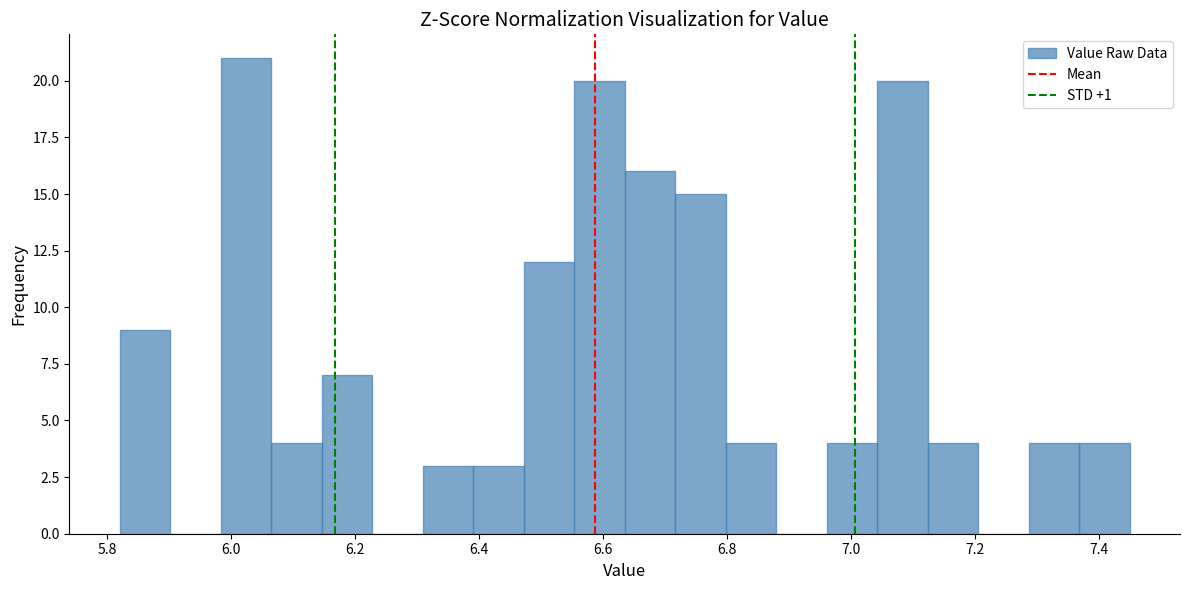

Reading left to right, list every bar in this chart as the range it spans on the x-axis followed by its height. Neither the bar edges nor the heights are printed on the chart, so give them approximately, as read against the axes.

5.82 to 5.90: 9
5.90 to 5.98: 0
5.98 to 6.06: 21
6.06 to 6.14: 4
6.14 to 6.22: 7
6.22 to 6.30: 0
6.30 to 6.40: 3
6.40 to 6.48: 3
6.48 to 6.56: 12
6.56 to 6.64: 20
6.64 to 6.72: 16
6.72 to 6.80: 15
6.80 to 6.88: 4
6.88 to 6.96: 0
6.96 to 7.04: 4
7.04 to 7.12: 20
7.12 to 7.20: 4
7.20 to 7.28: 0
7.28 to 7.36: 4
7.36 to 7.46: 4